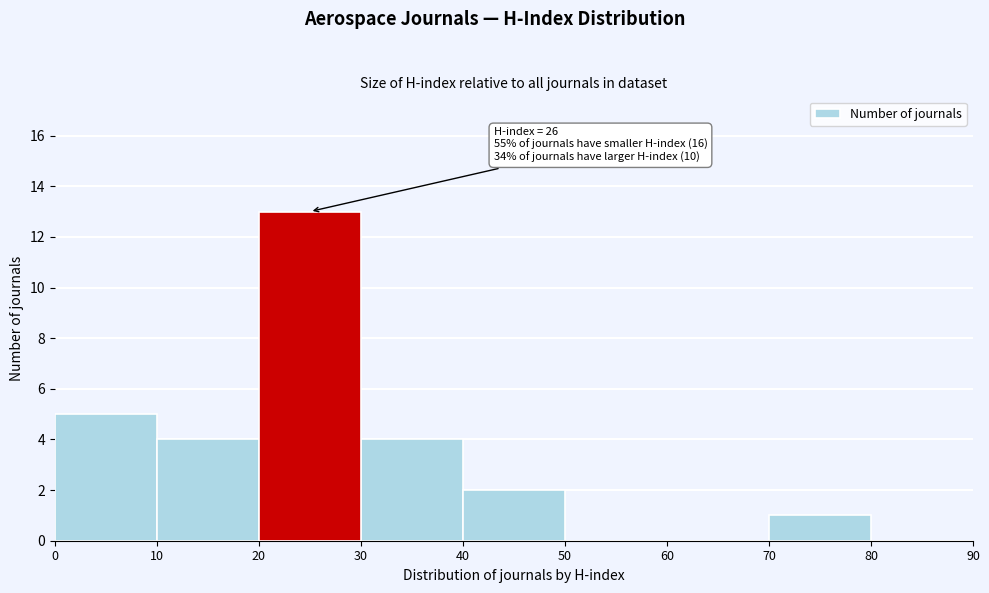

Over which range of the x-axis is the bar tallest?

20 to 30